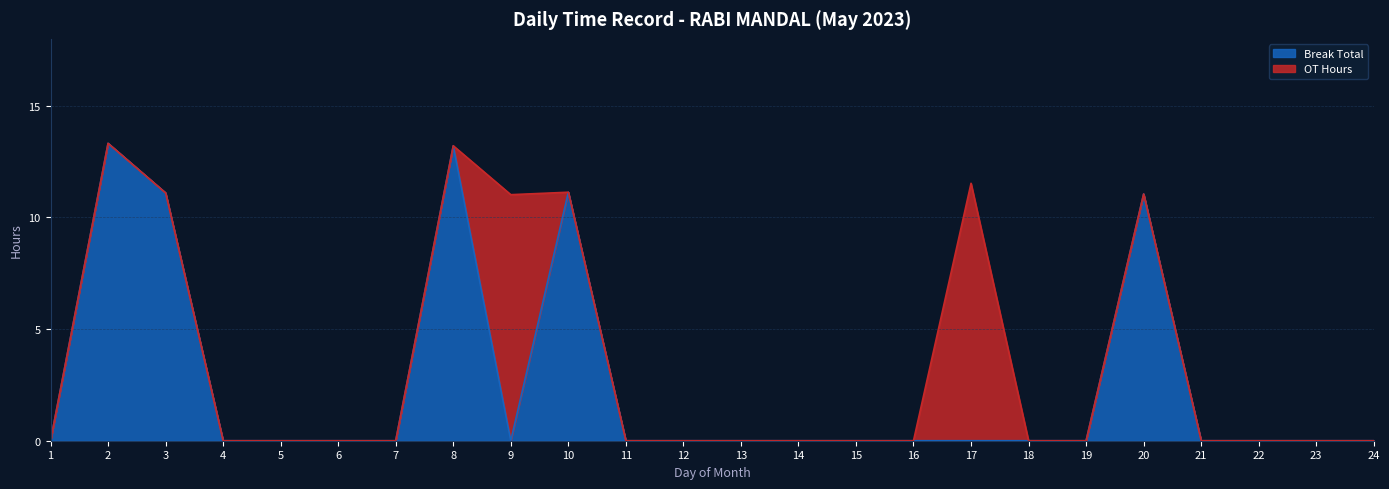

True or false: there are more than 2 points higher than both neighbors.

True